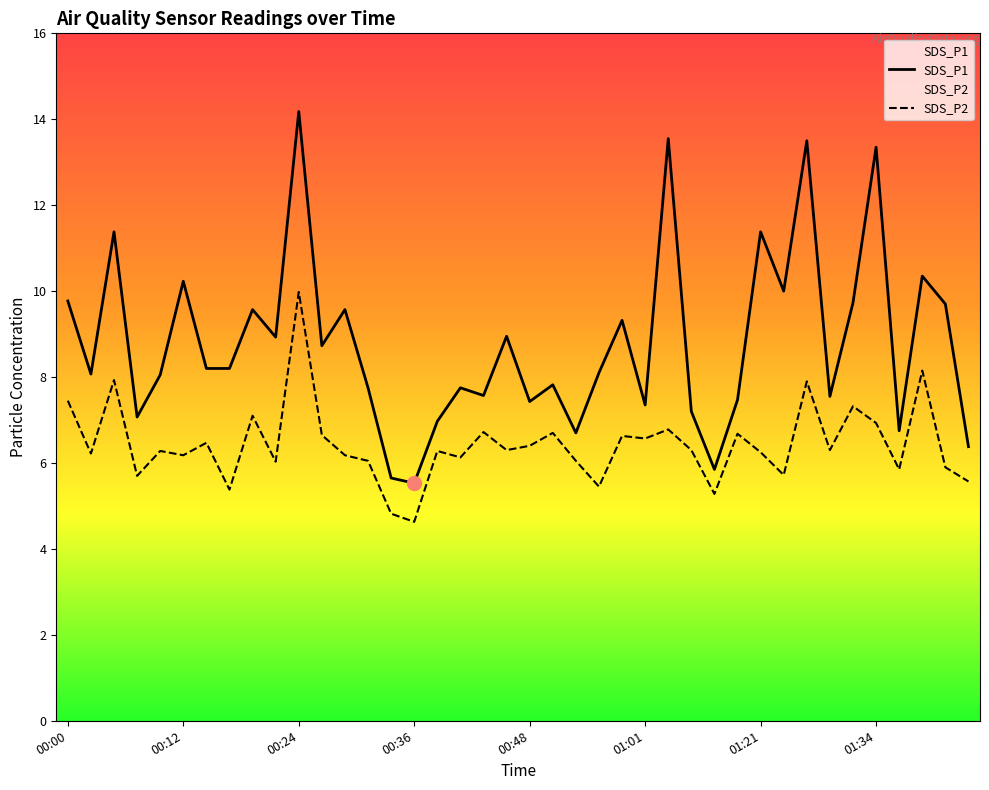

What is the total value across all series at 01:29?

13.8